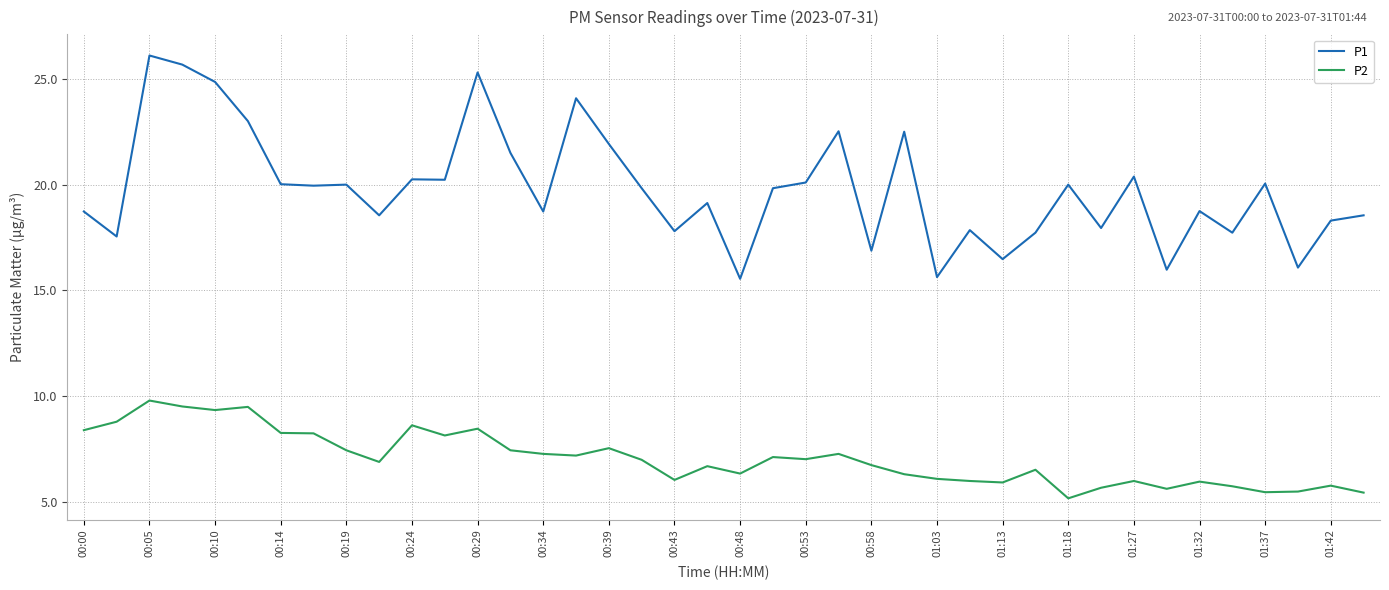

Rank the series by their average value, from lowest to highest.

P2, P1